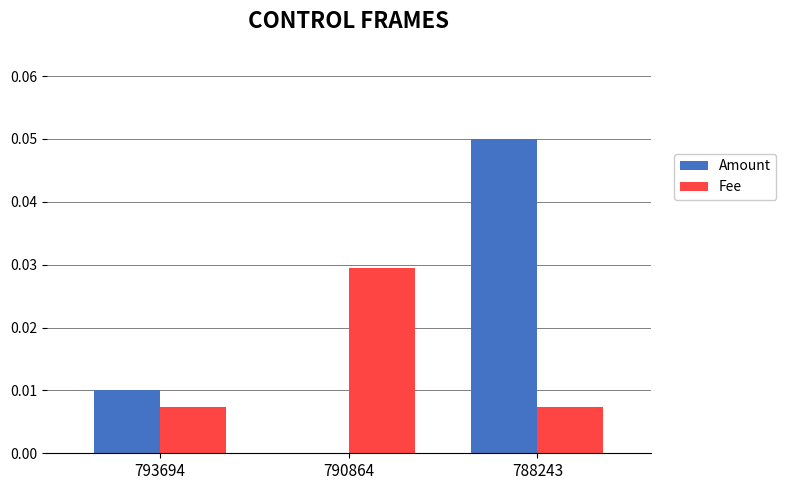

Which series has the largest total across all categories?

Amount